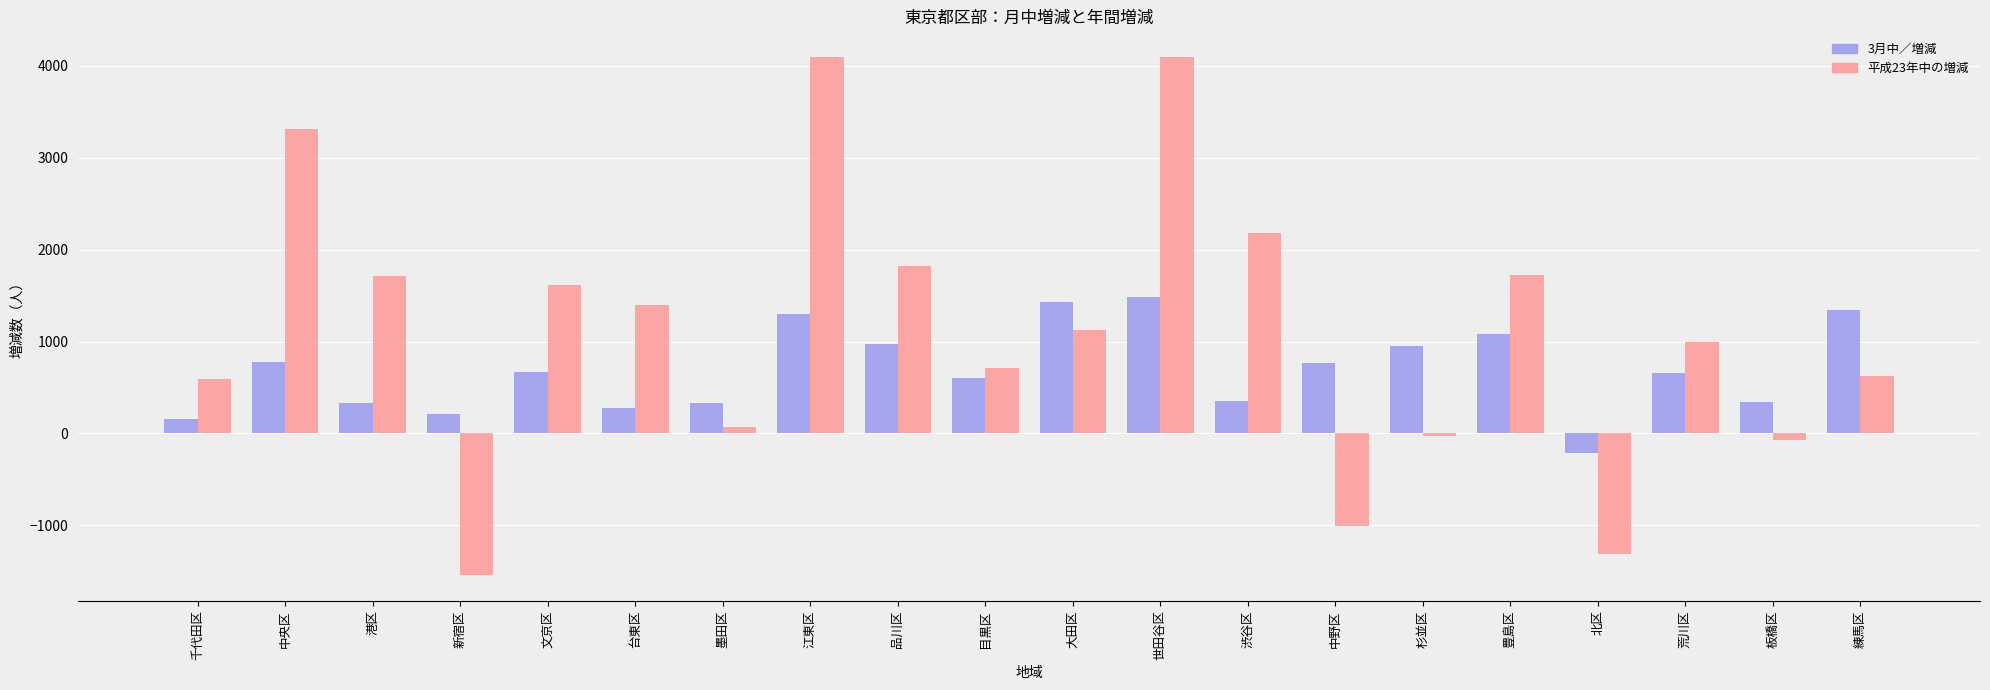

What is the average value of the 3月中／増減 series?

694